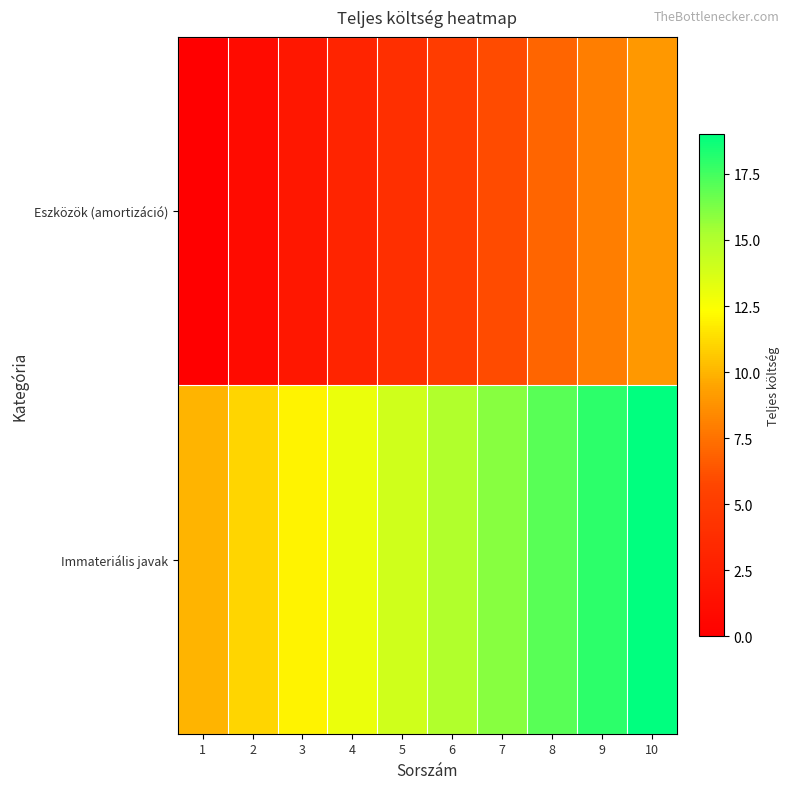

What is the spread (max minus min) of values at 8?

10